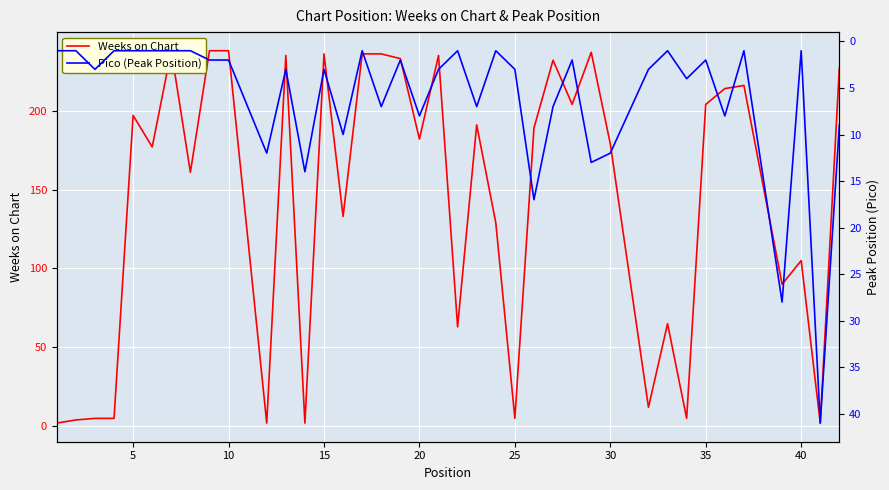

How many lines are shown in the chart?

2